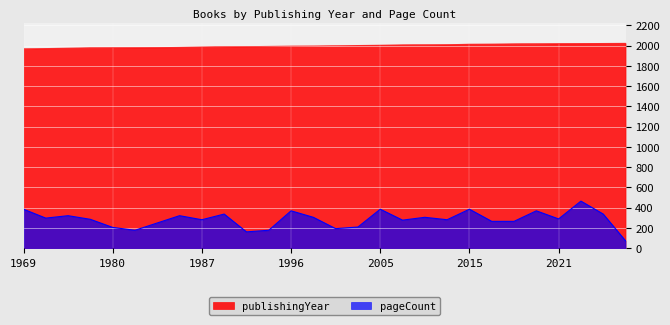

What is the value of the pageCount point at the 24th from the left?

368